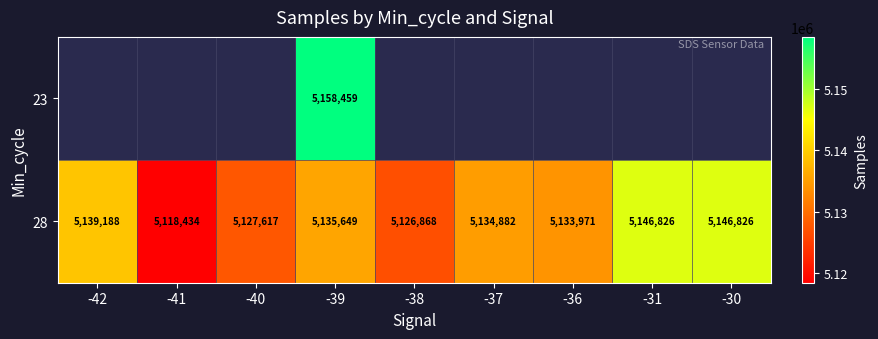

The value of 28 at -41 is 6768714.4. True or false?

False